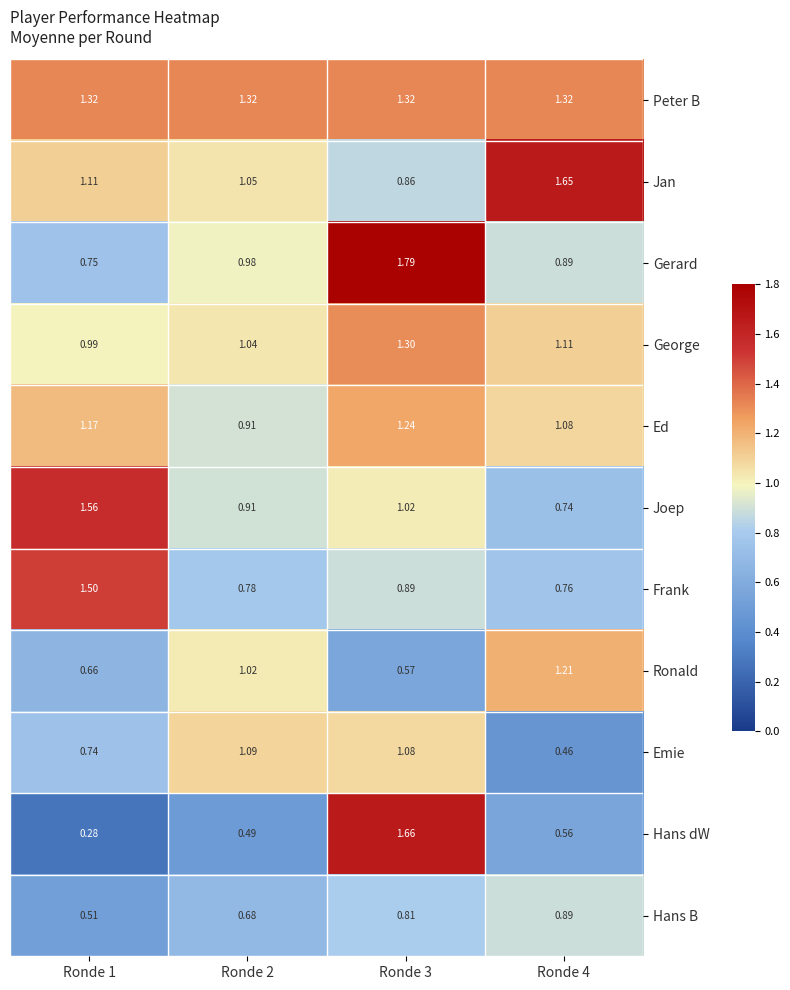

List the series in order of their peak value, lowest first.

Hans B, Emie, Ronald, Ed, George, Peter B, Frank, Joep, Jan, Hans dW, Gerard